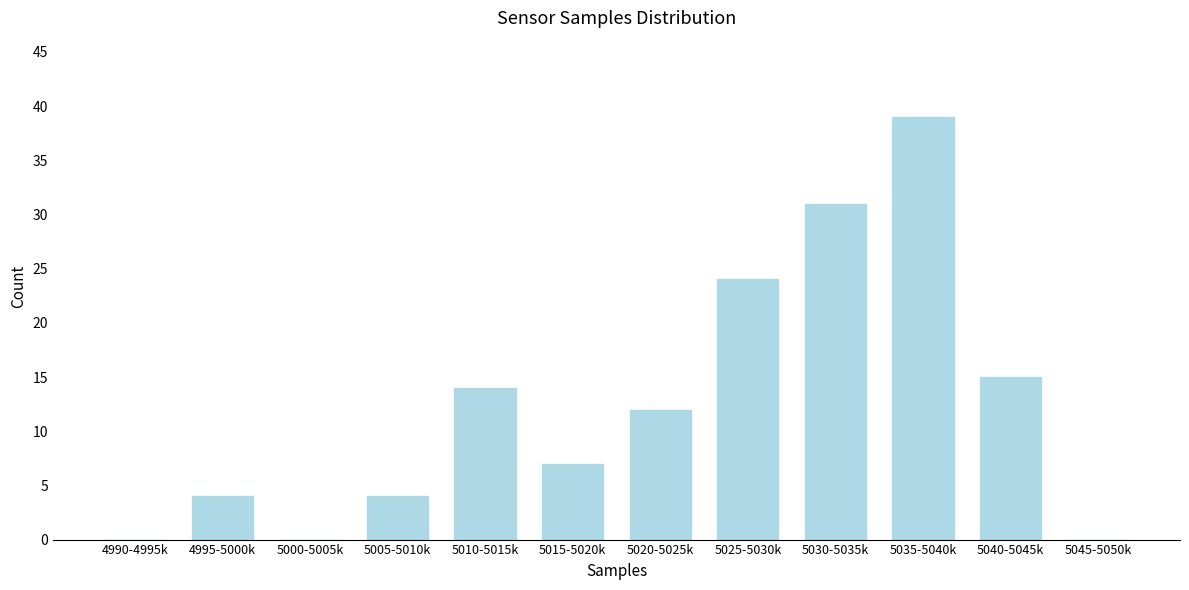

Reading right to left, list all the values displayed in this chart.

5045-5050k=0	5040-5045k=15	5035-5040k=39	5030-5035k=31	5025-5030k=24	5020-5025k=12	5015-5020k=7	5010-5015k=14	5005-5010k=4	5000-5005k=0	4995-5000k=4	4990-4995k=0